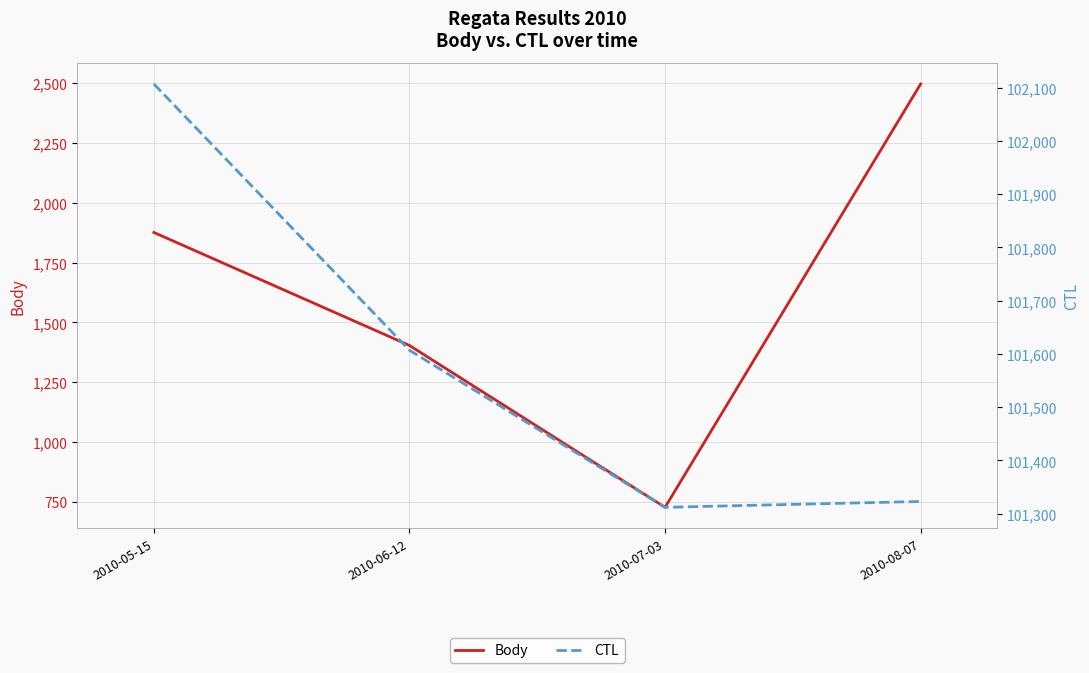

What is the difference between the maximum and minimum values in the Body series?

1768